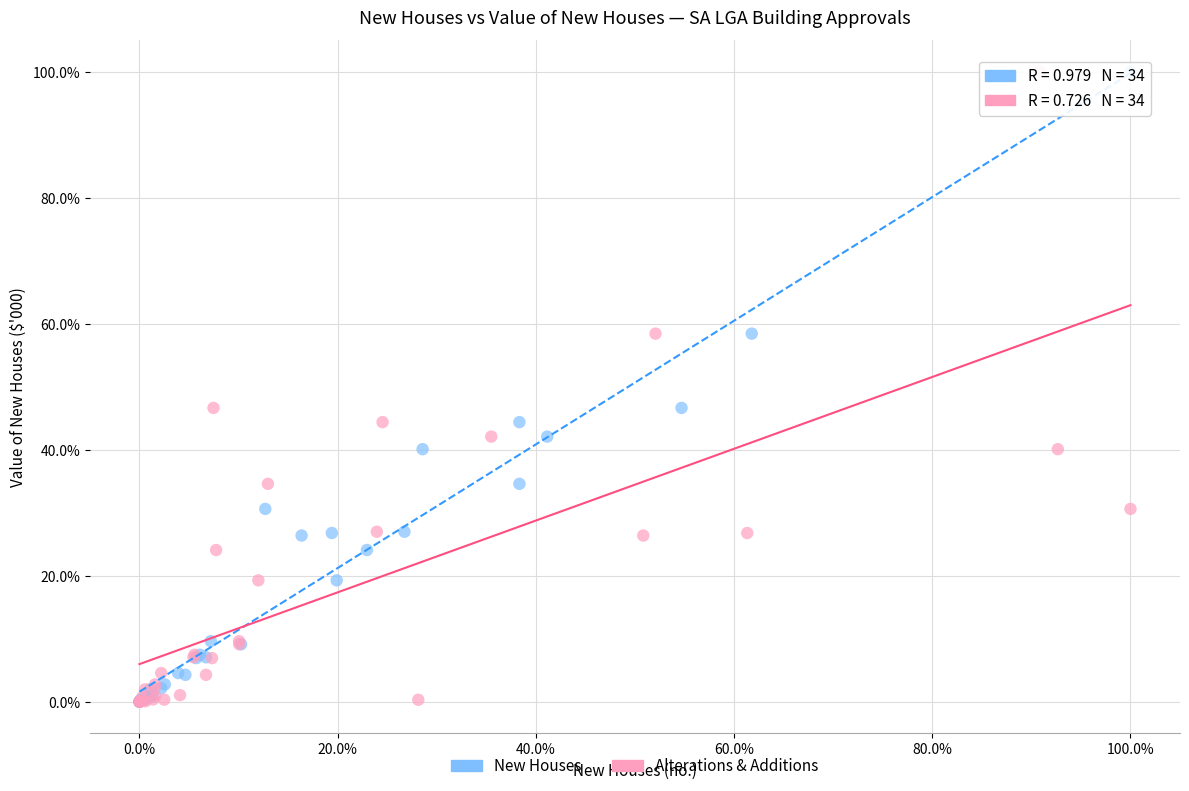

What are all the series names shown in the legend?

New Houses, Alterations & Additions